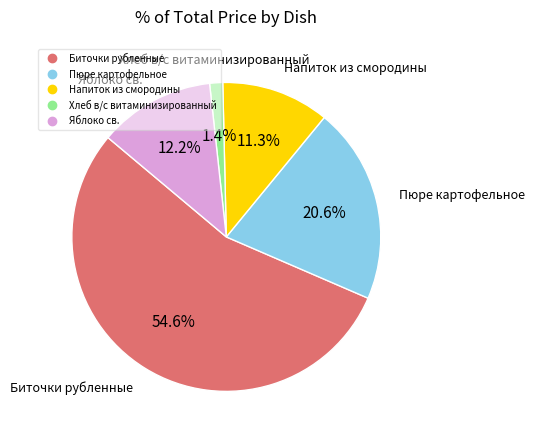

Count the number of slices in the pie.

5